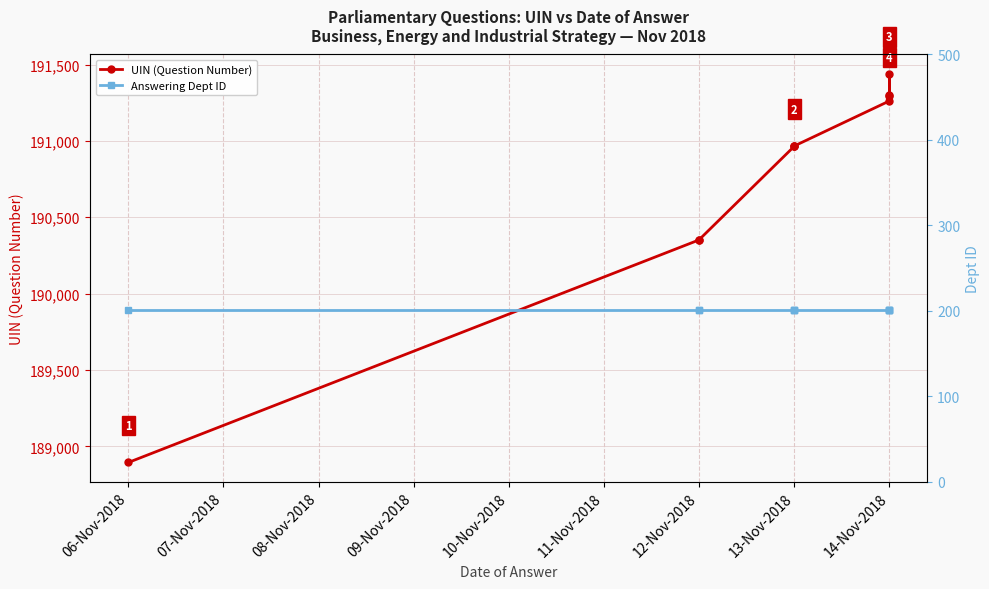

In UIN (Question Number), how many points are higher than both neighbors (excluding endpoints)?

1